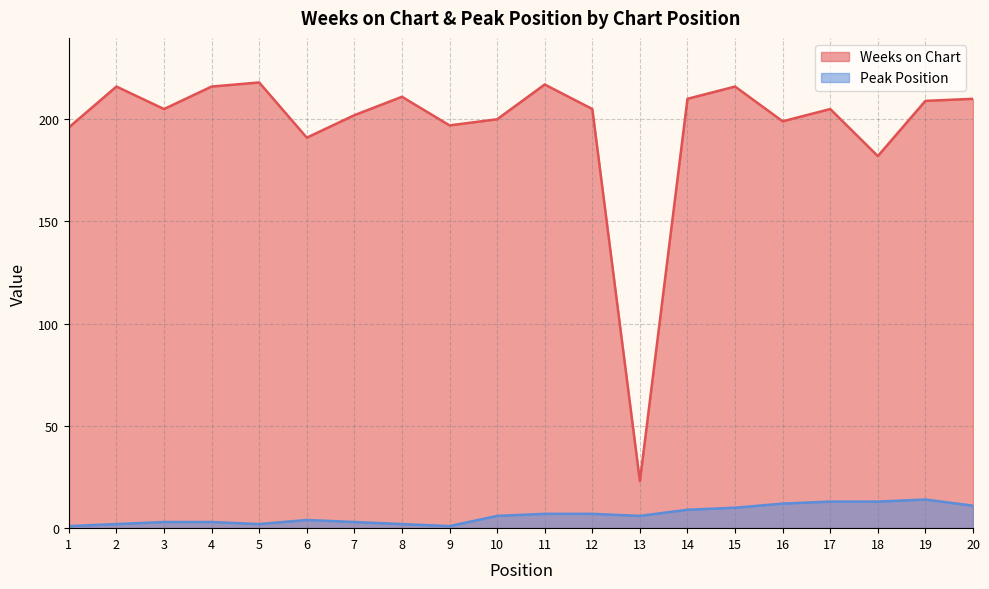

What is the difference between the highest and lowest values at 11?

210